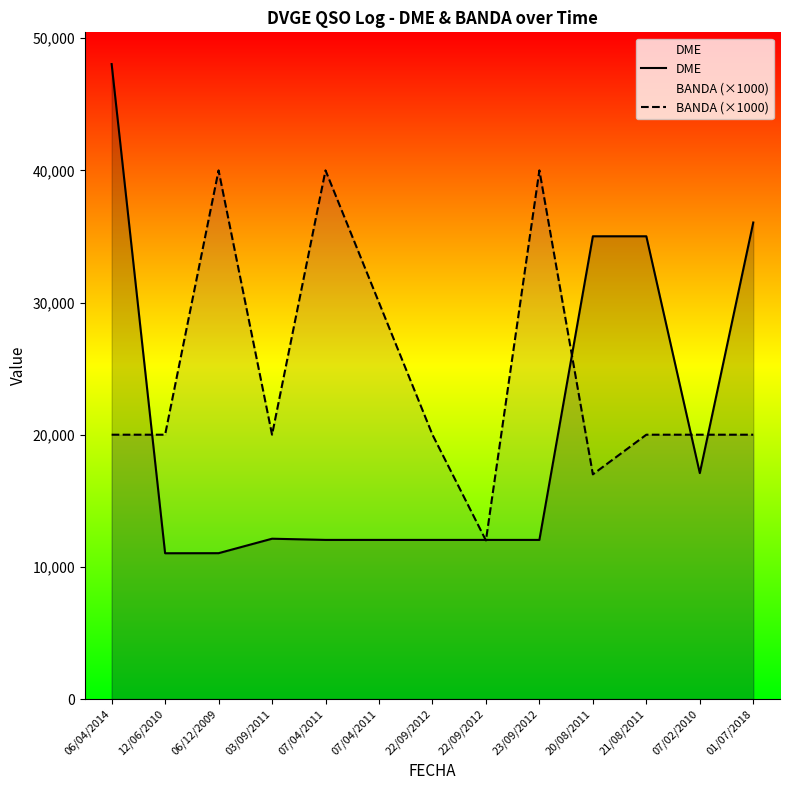

What is the label of the 4th point from the left?

03/09/2011